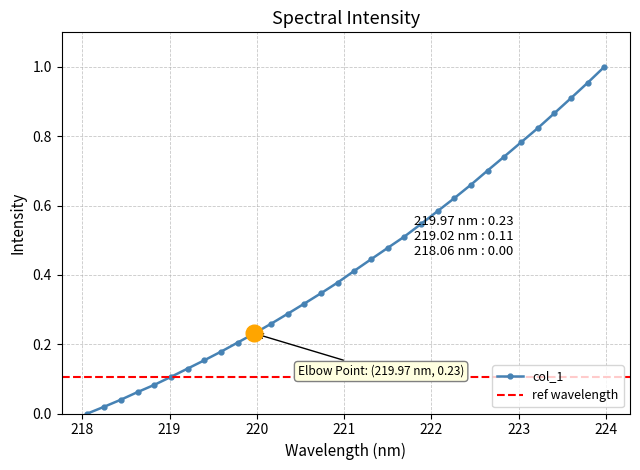

List the labels in order of value, smallest first.

218.0596, 218.2508, 218.442, 218.6332, 218.8244, 219.0156, 219.2067, 219.3979, 219.589, 219.7801, 219.9712, 220.1623, 220.3533, 220.5444, 220.7354, 220.9264, 221.1174, 221.3083, 221.4993, 221.6902, 221.8812, 222.0721, 222.263, 222.4538, 222.6447, 222.8355, 223.0264, 223.2172, 223.408, 223.5987, 223.7895, 223.9802